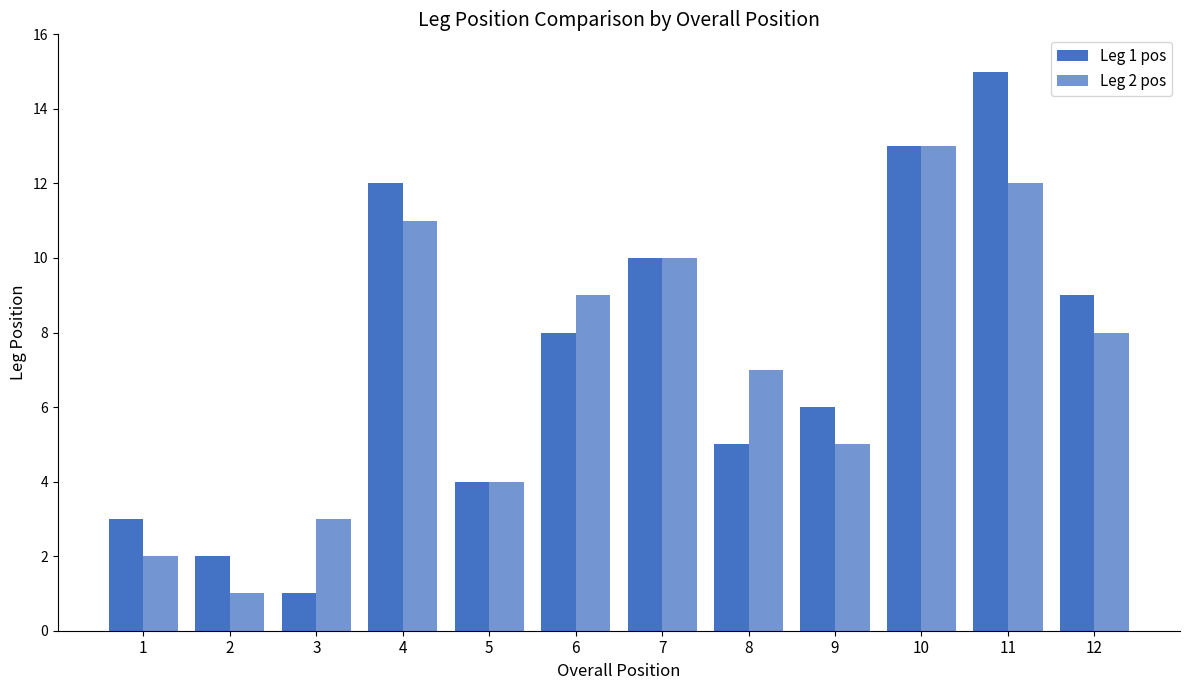

How many bars are there in total?

24